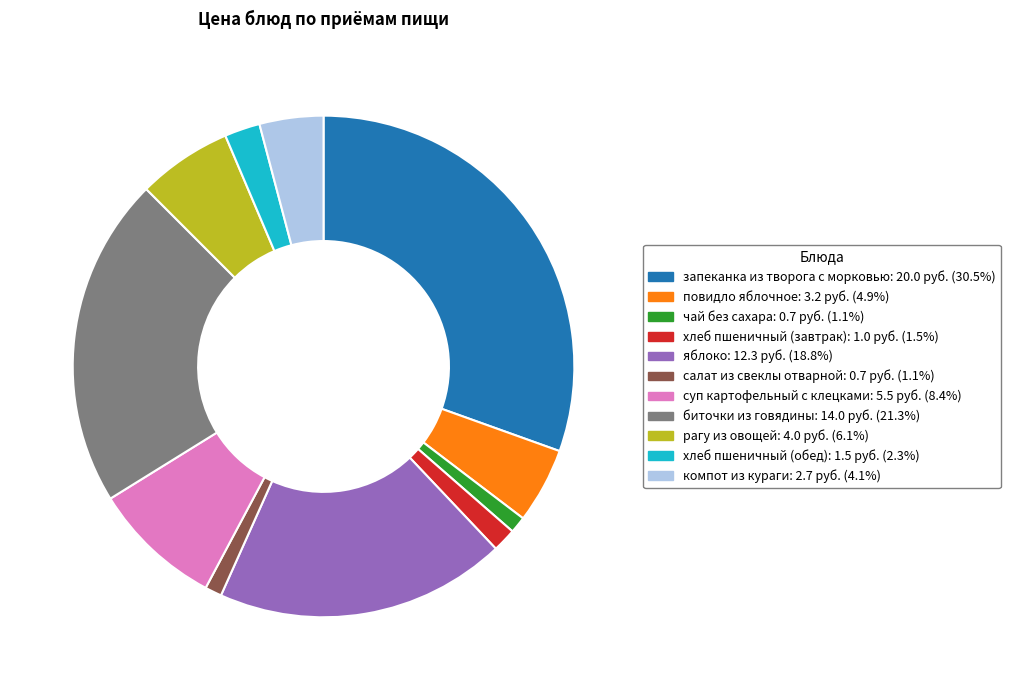

How many slices are in this pie chart?

11